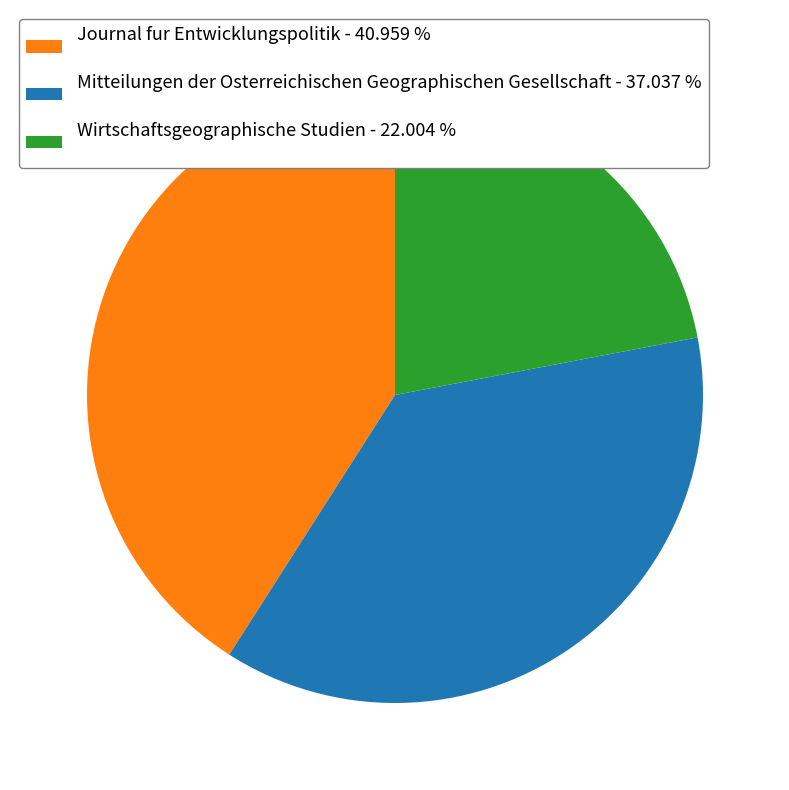

What is the ratio of the value at Journal fur Entwicklungspolitik - 40.959 % to the value at Wirtschaftsgeographische Studien - 22.004 %?

1.9